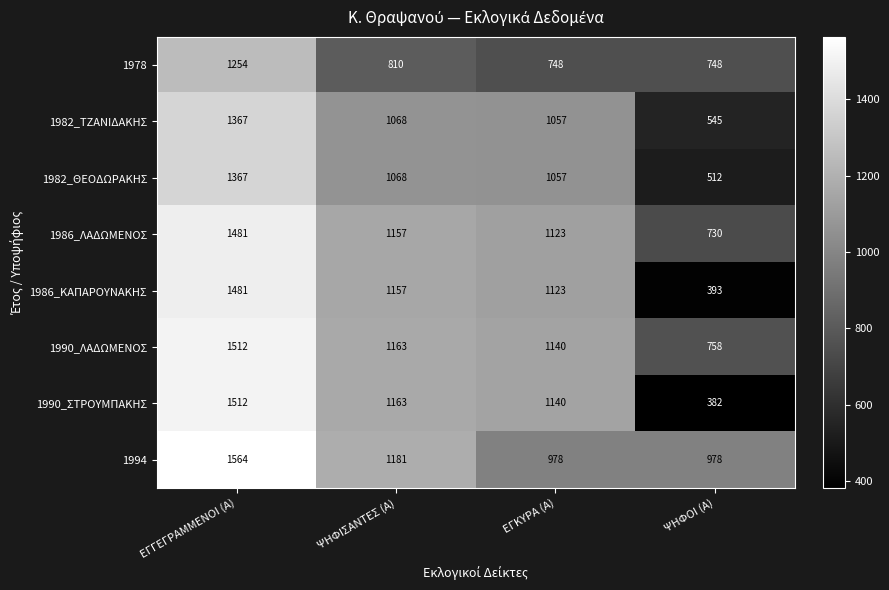

How many data points in 1986_ΛΑΔΩΜΕΝΟΣ are less than 1157?

2